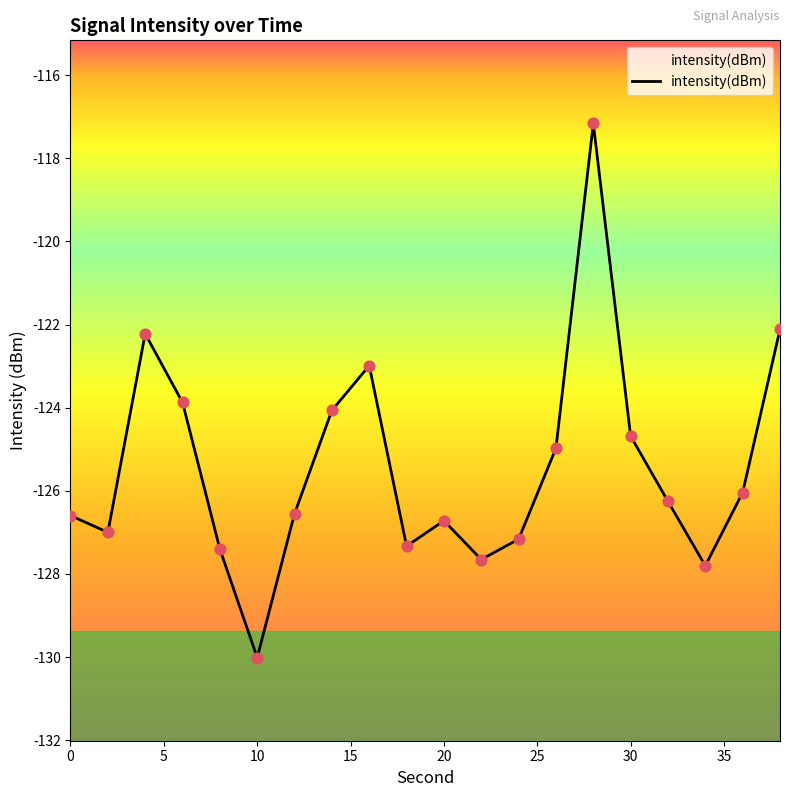

Which has a higher value, 15 or 25?

15